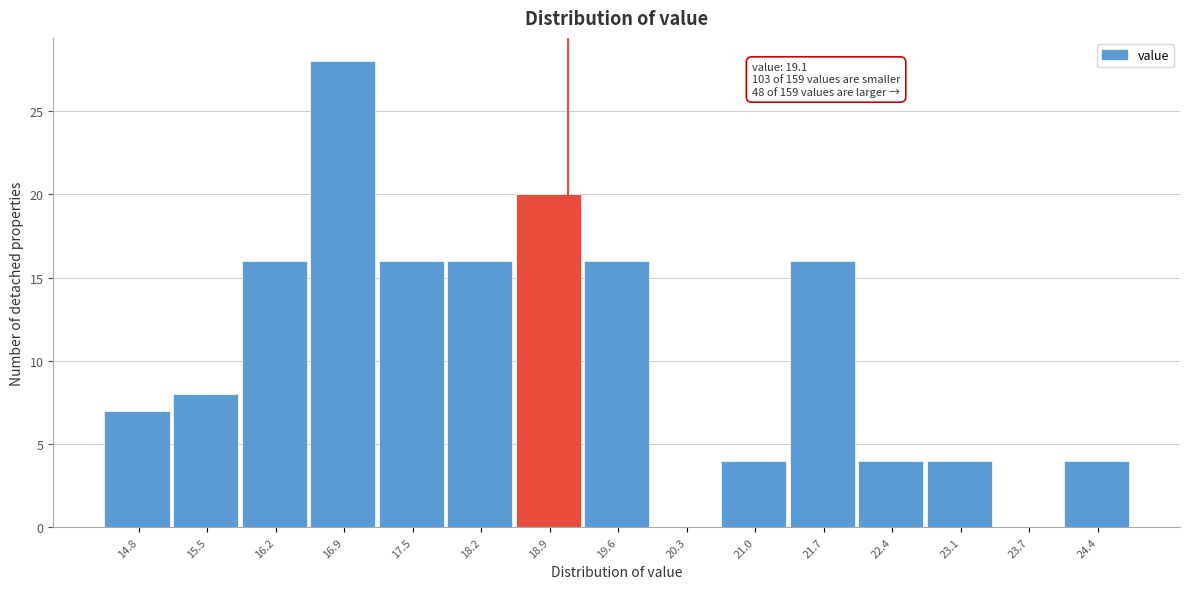

Which range on the x-axis has the tallest bar?

16.5 to 17.2